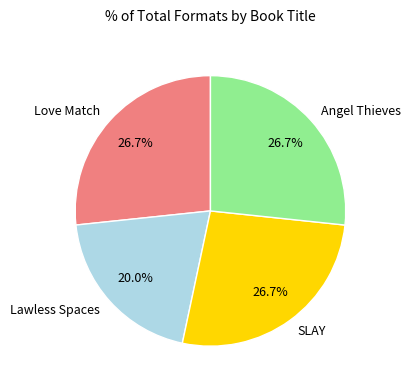

Which has a higher value, Lawless Spaces or Love Match?

Love Match